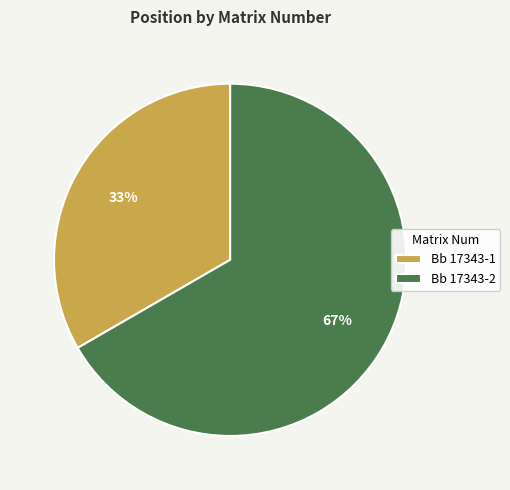

Is Bb 17343-1 the majority of the pie?

No